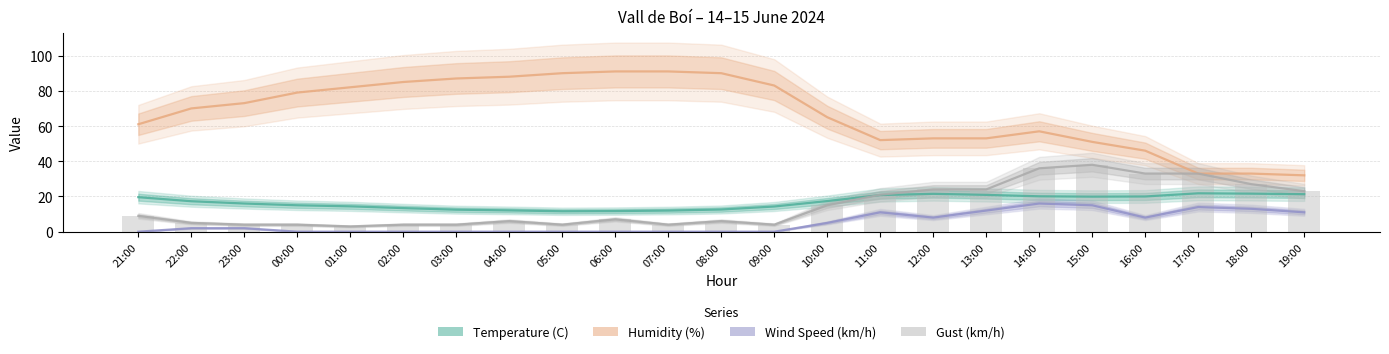

What is the difference between the second highest and minimum values in the Temperature (C) series?

10.0